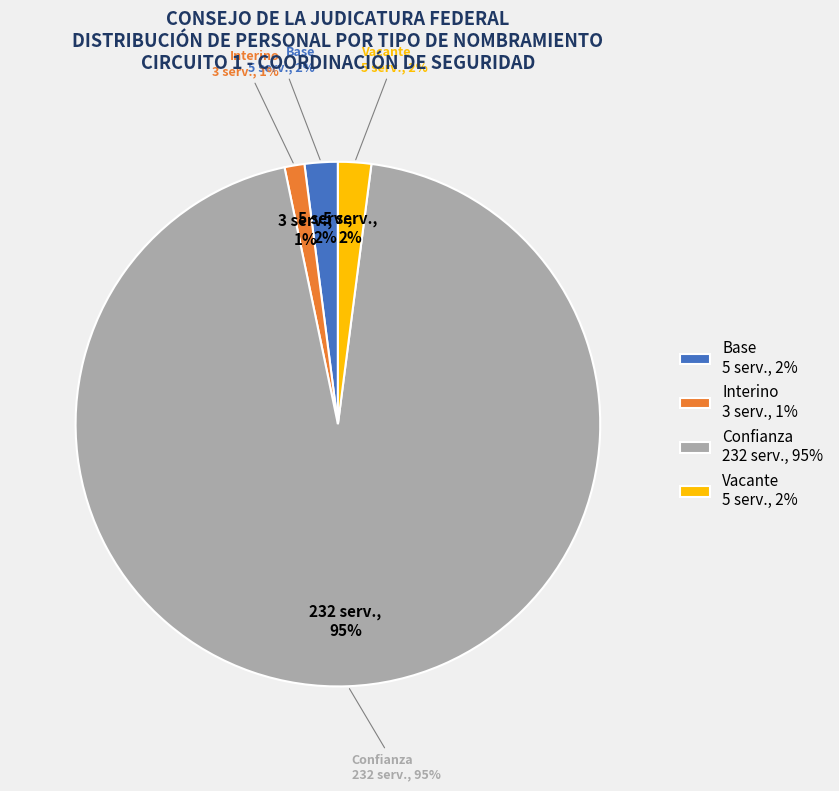

Which category has the biggest portion of the pie?

Confianza